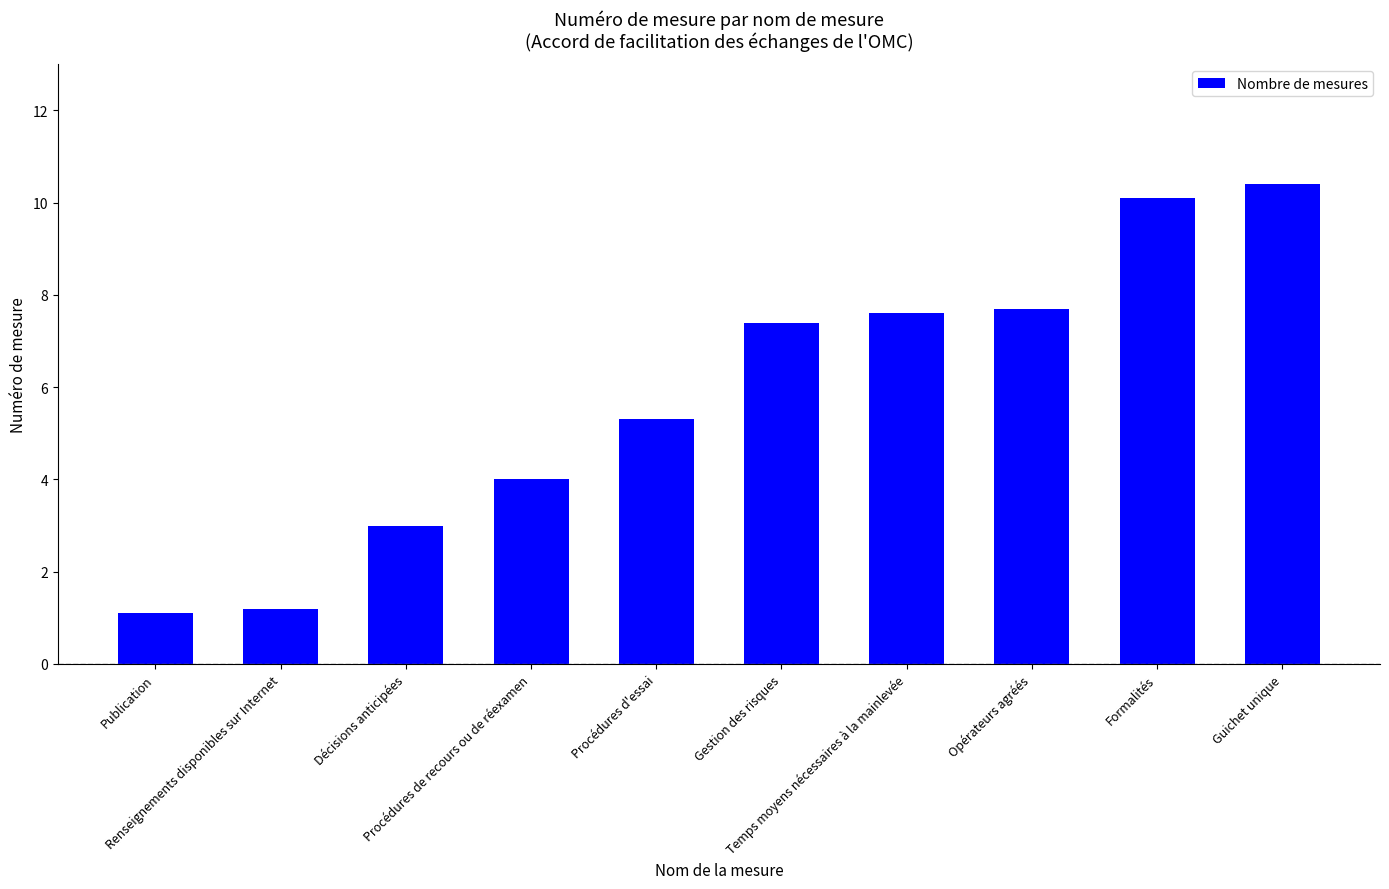

Reading left to right, extract all data points from this chart.

1.1	1.2	3.0	4.0	5.3	7.4	7.6	7.7	10.1	10.4